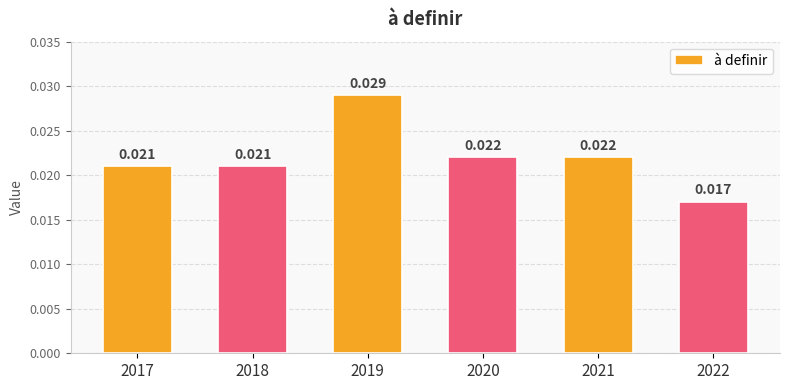

Rank the categories by value from highest to lowest.

2019, 2020, 2021, 2017, 2018, 2022